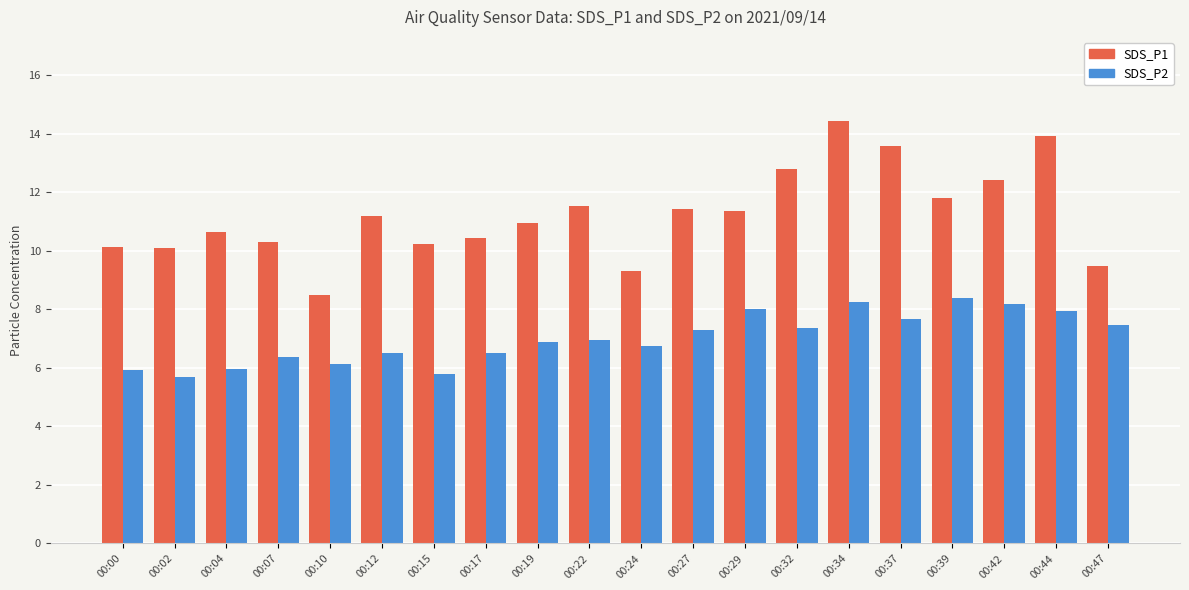

Which series changed the most between 00:00 and 00:02?

SDS_P2